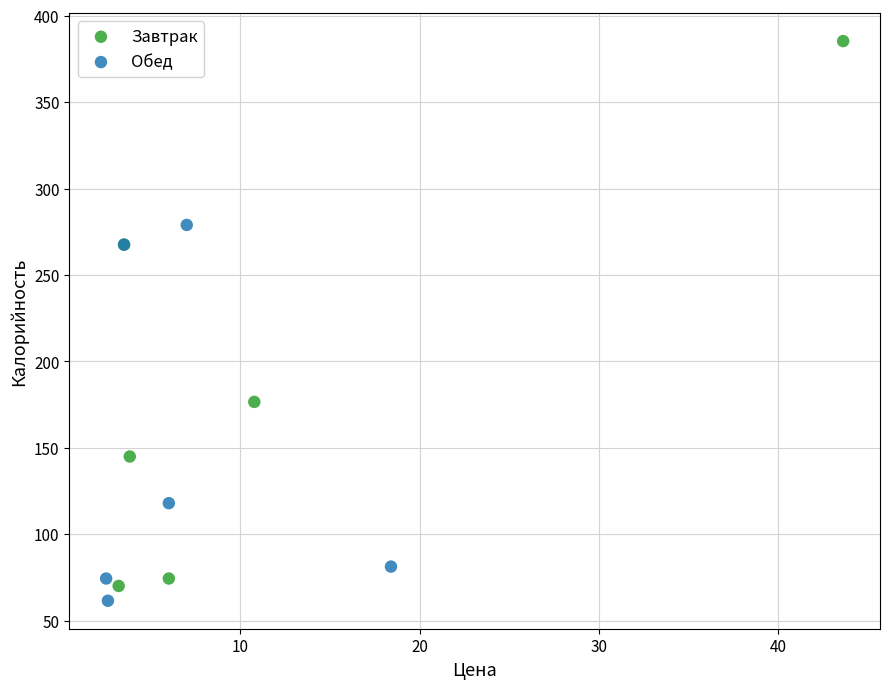

Which series reaches the maximum Y coordinate?

Завтрак